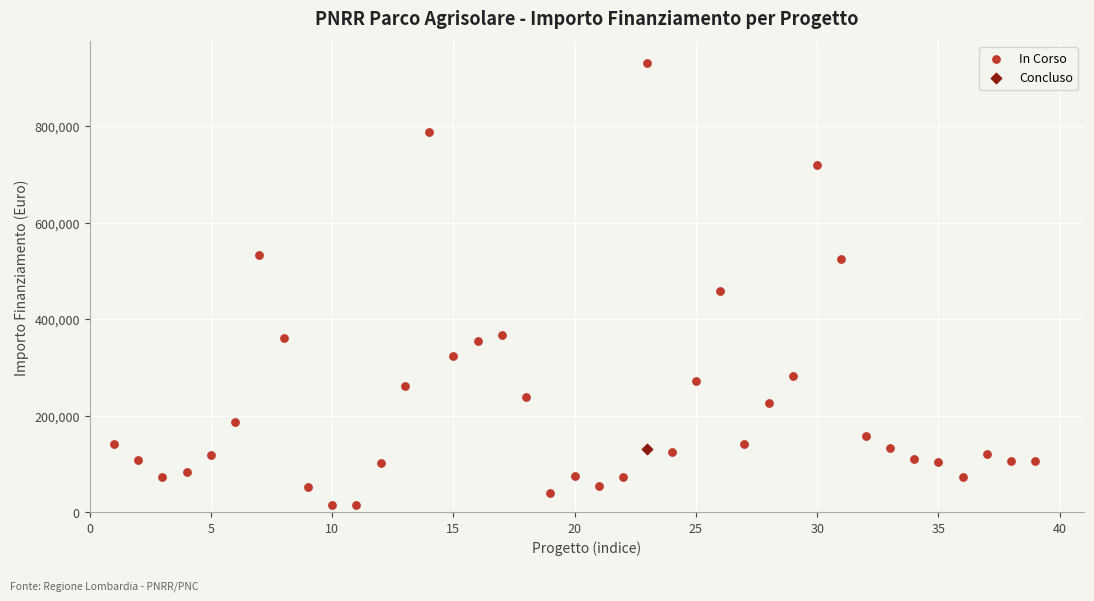

What are all the series names shown in the legend?

In Corso, Concluso